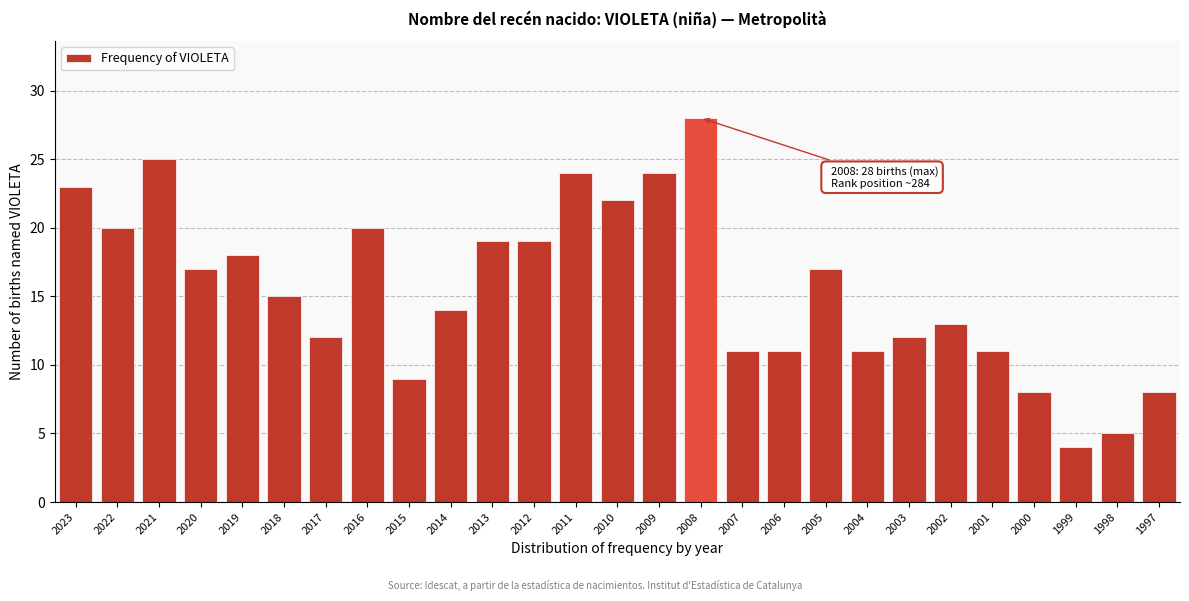

Reading left to right, extract all data points from this chart.

2023=23	2022=20	2021=25	2020=17	2019=18	2018=15	2017=12	2016=20	2015=9	2014=14	2013=19	2012=19	2011=24	2010=22	2009=24	2008=28	2007=11	2006=11	2005=17	2004=11	2003=12	2002=13	2001=11	2000=8	1999=4	1998=5	1997=8